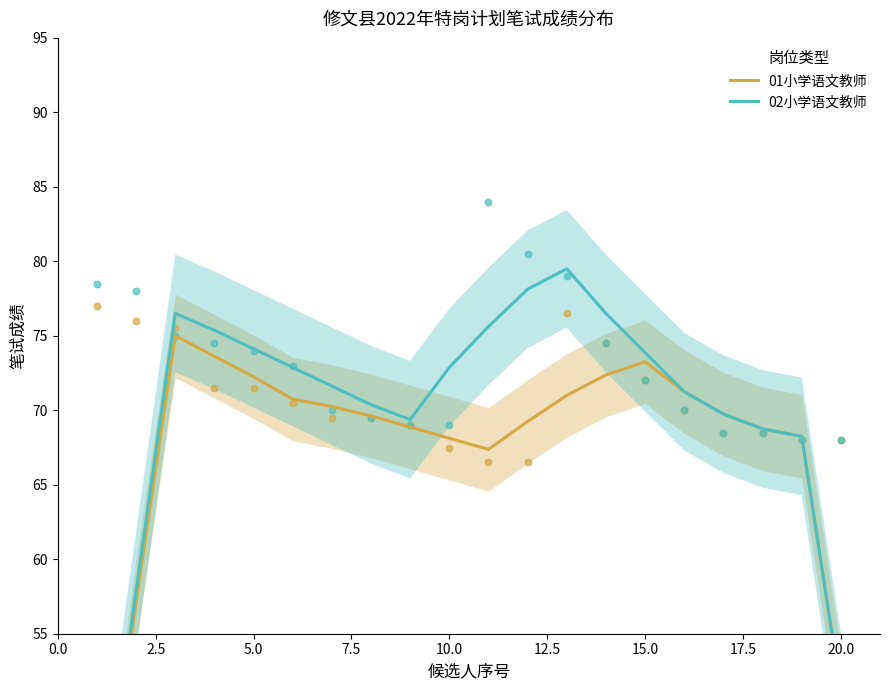

Is the value of 02小学语文教师 at 5.0 greater than the value of 01小学语文教师 at 18?

Yes